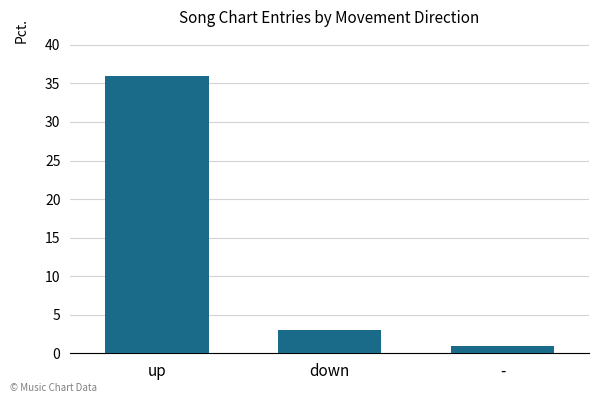

Rank the categories by value from highest to lowest.

up, down, -